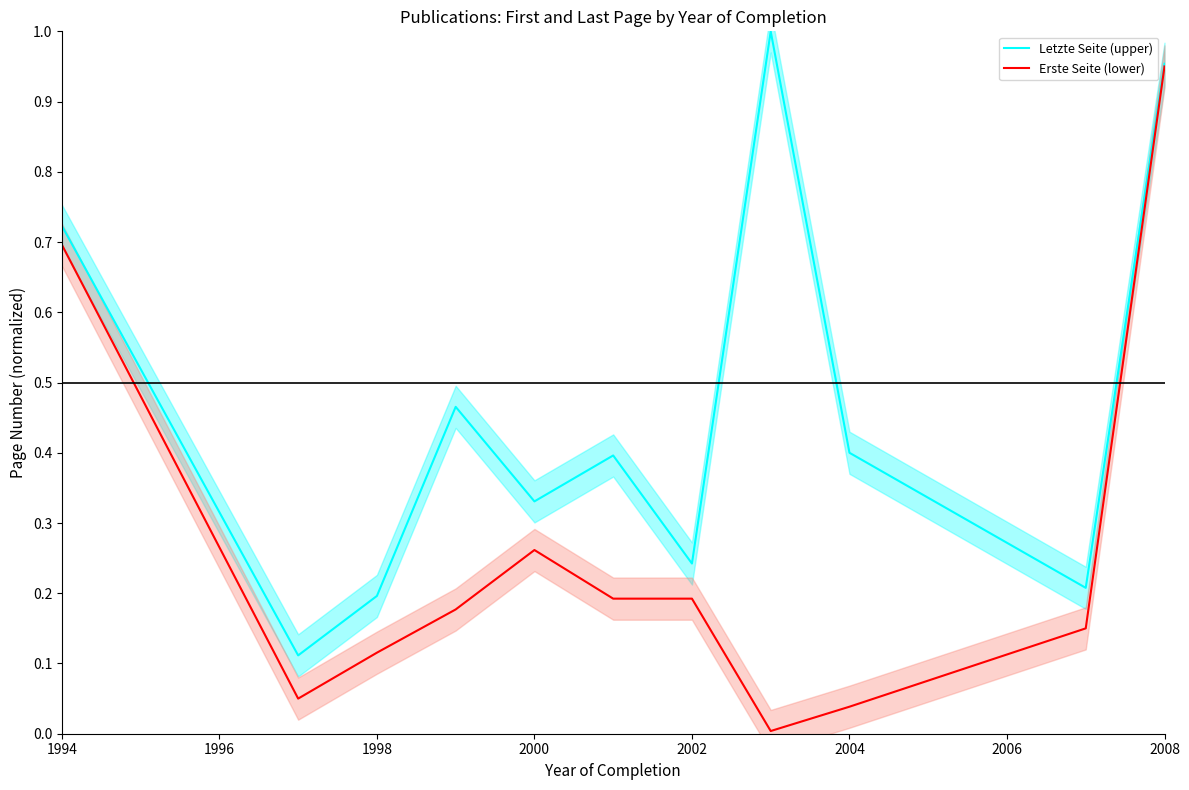

The value of Letzte Seite (upper) at 2000 is 0.2. True or false?

False